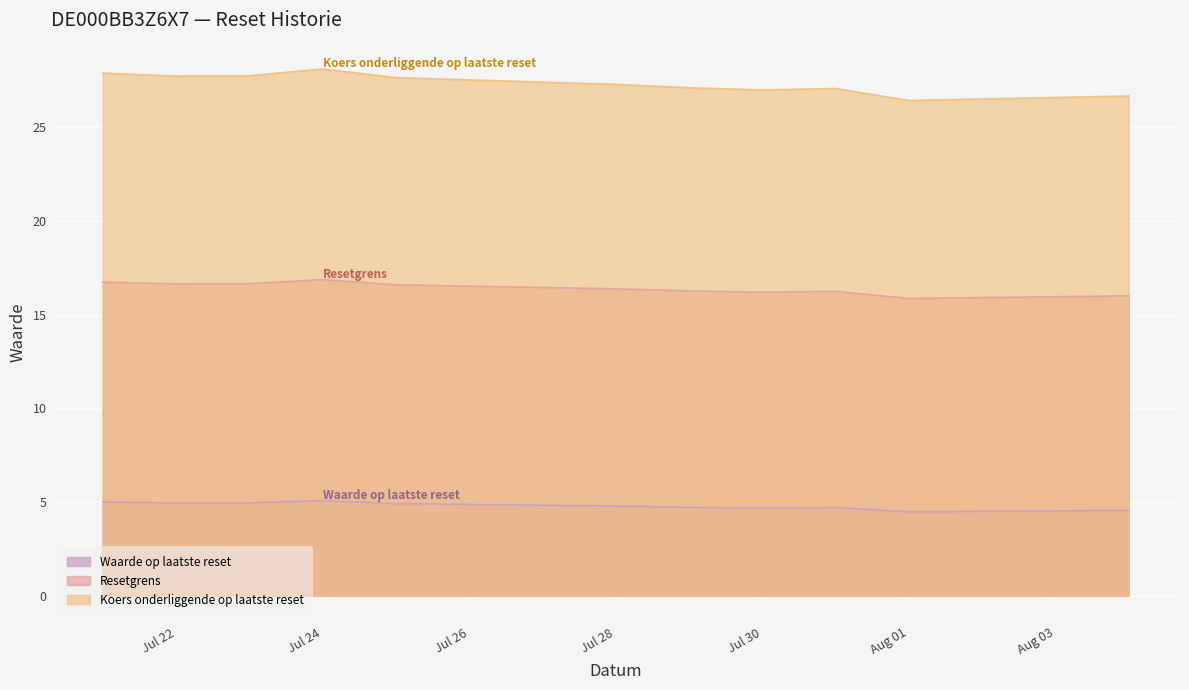

What is the spread (max minus min) of values at Jul 28?

22.5